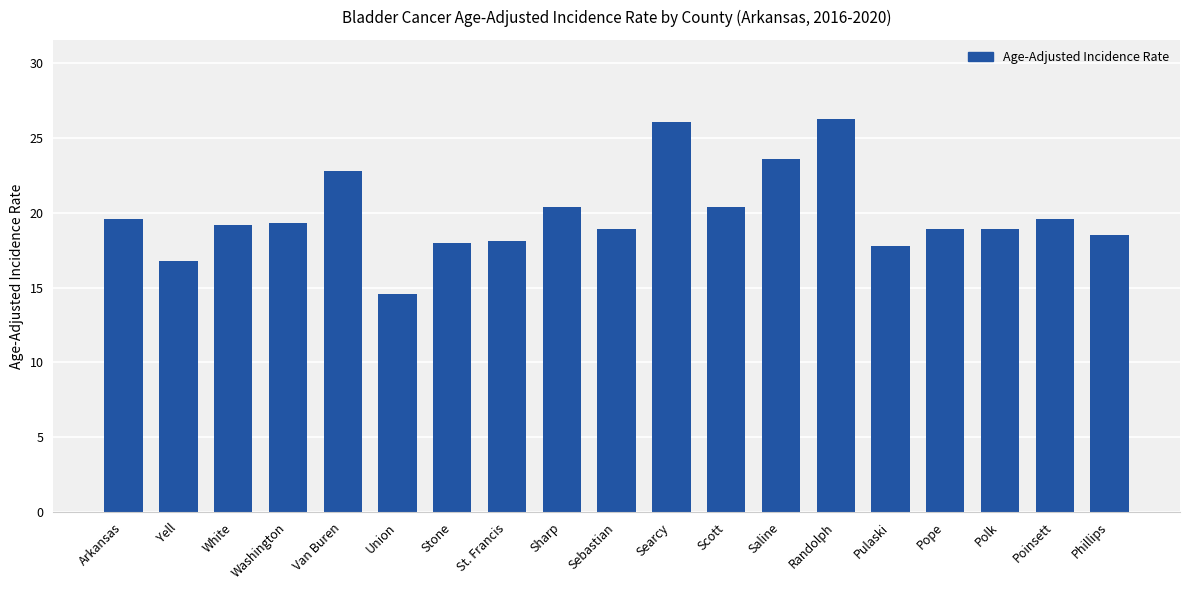

What position from the right is Sebastian?

10